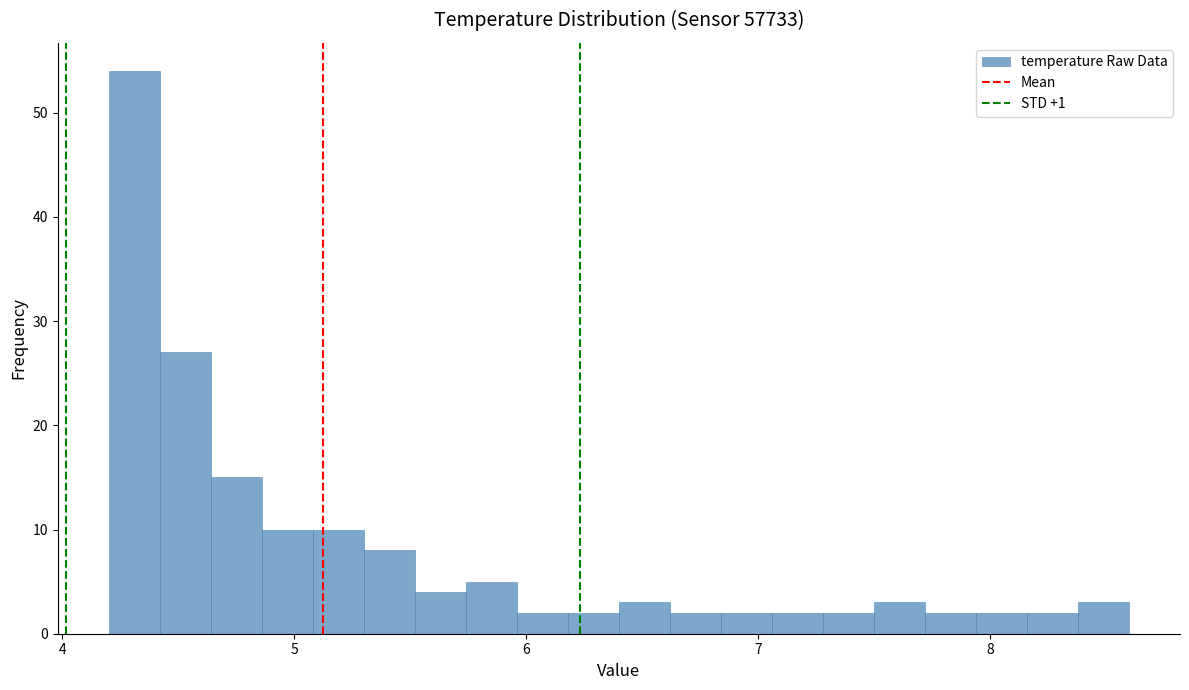

Around what value on the x-axis is the tallest bar? Give the approximate position of its centre, as read against the axis.

4.3